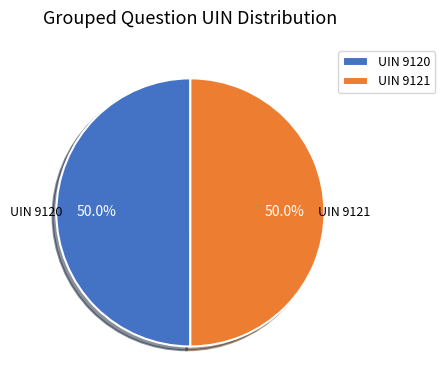

How much of the chart is everything except UIN 9121?

50.0%